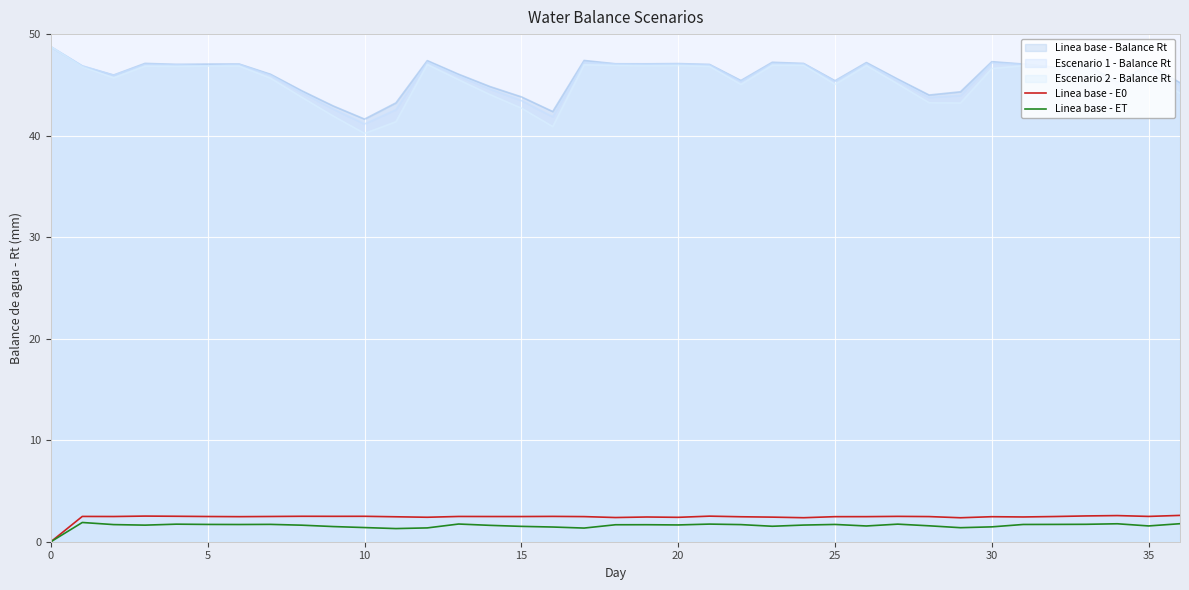

True or false: Linea base - E0 has more than 2 points higher than both neighbors.

True